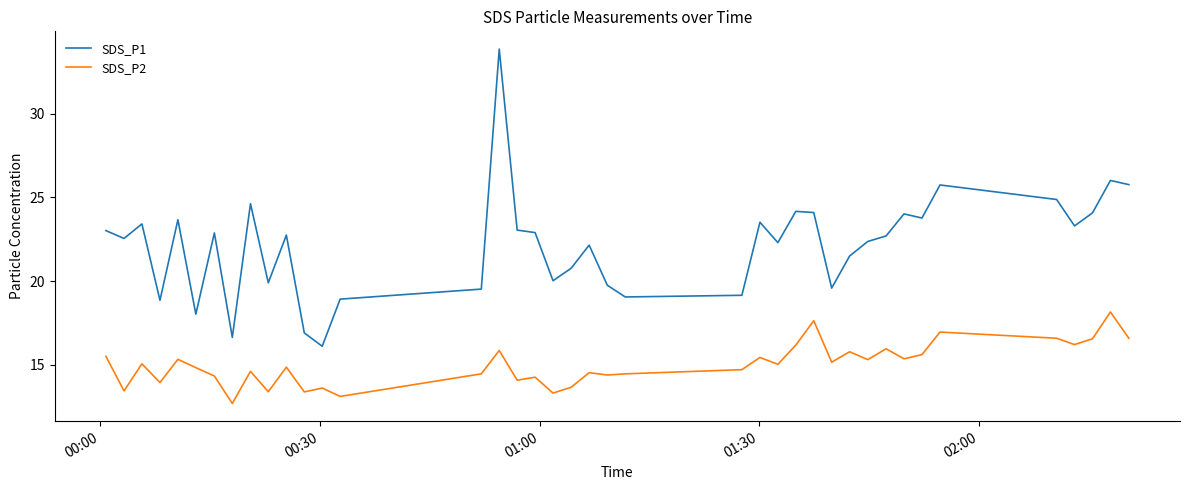

True or false: SDS_P2 and SDS_P1 intersect in this chart.

False